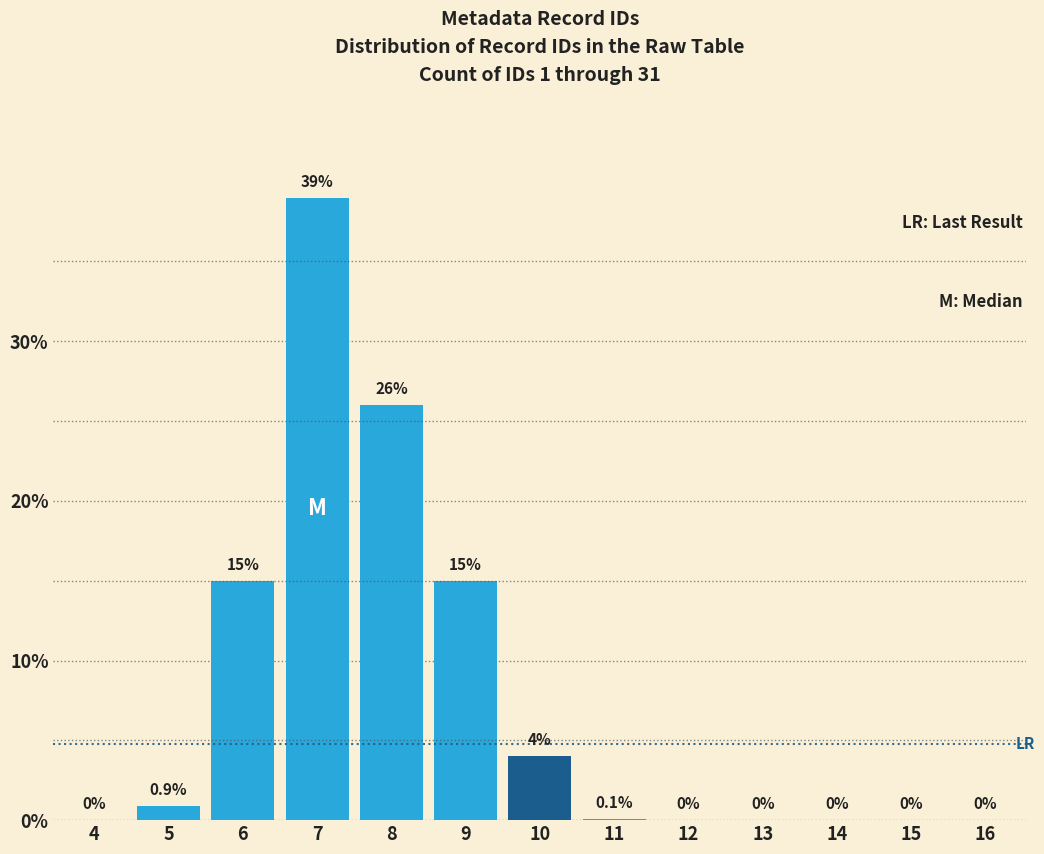

Reading left to right, list all the values displayed in this chart.

4=0.0	5=0.9	6=15.0	7=39.0	8=26.0	9=15.0	10=4.0	11=0.1	12=0.0	13=0.0	14=0.0	15=0.0	16=0.0